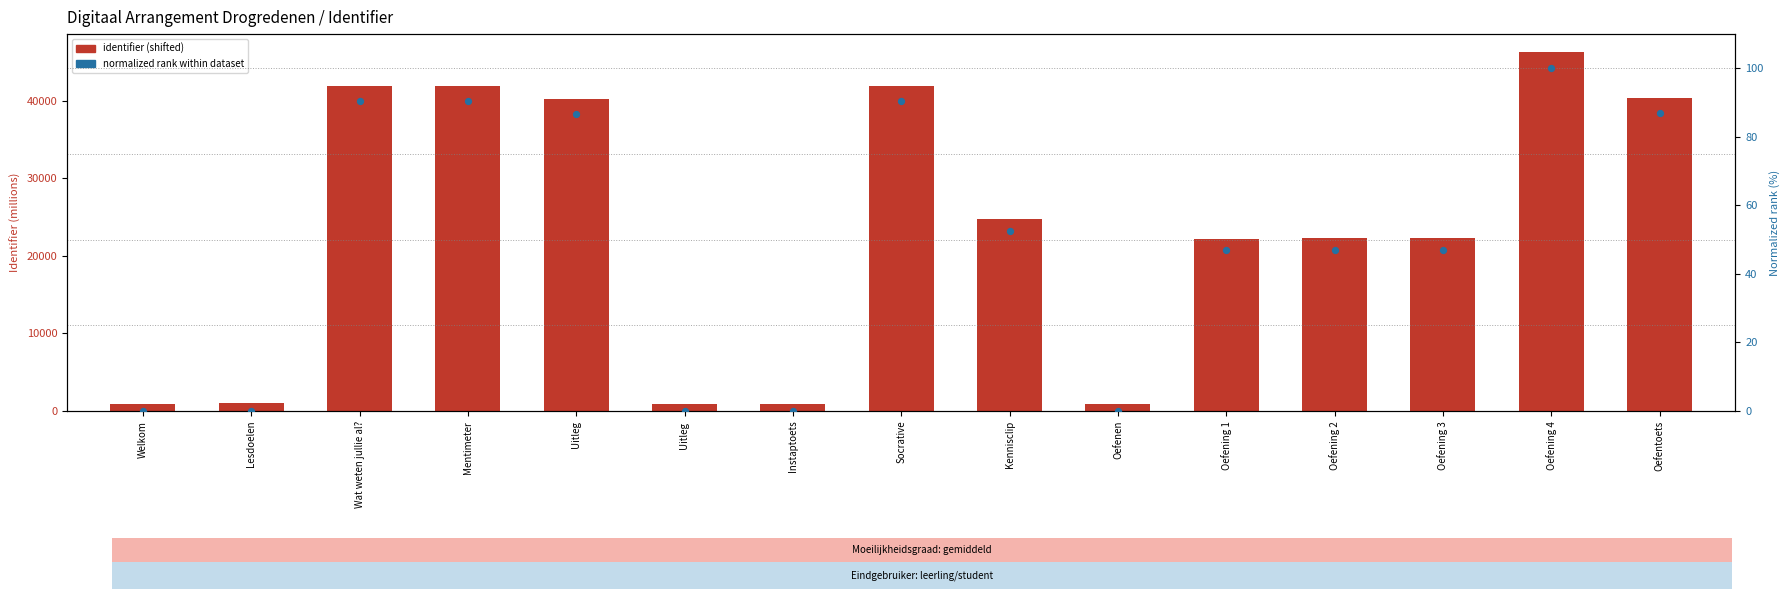

What is the total value across all series at Oefening 4?

46400.0